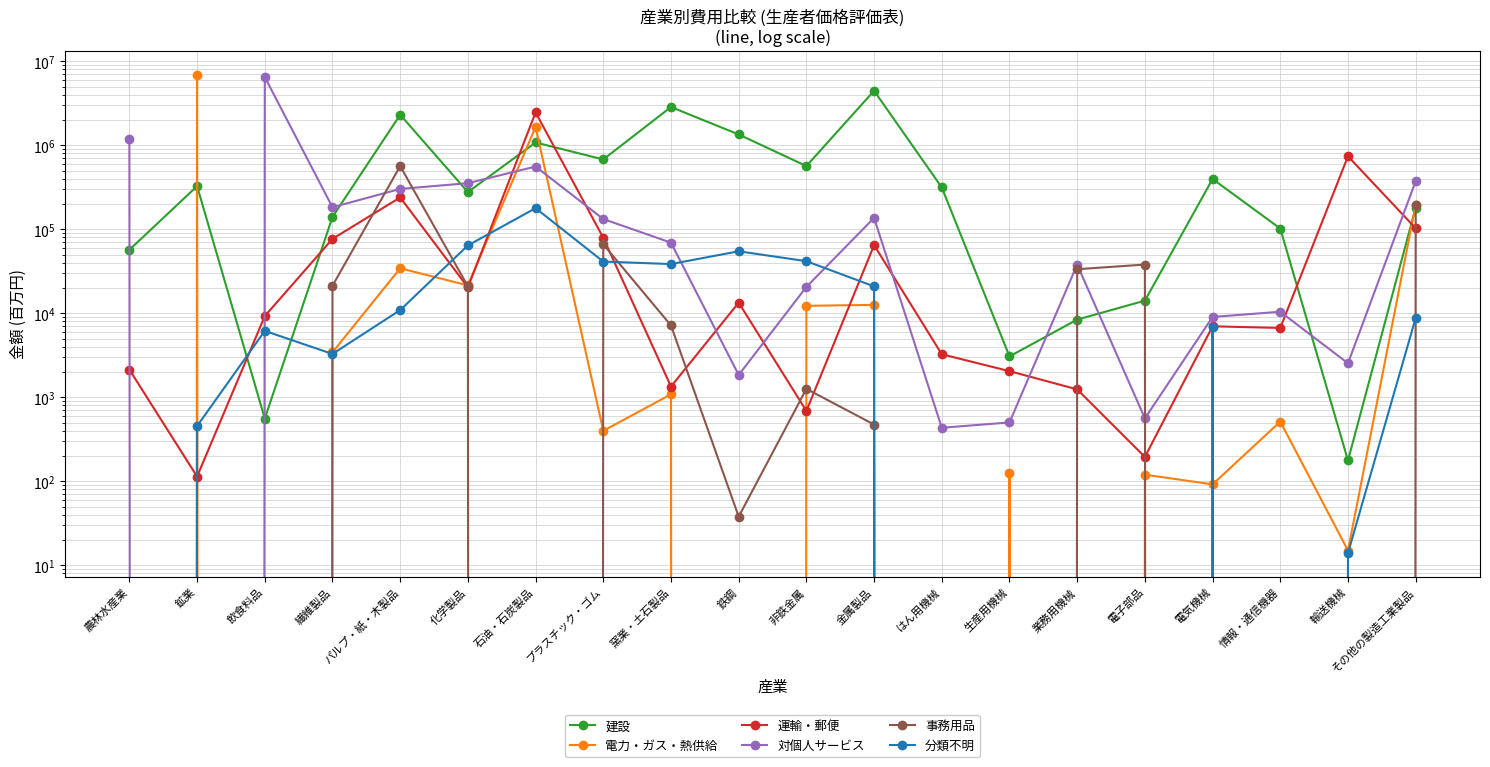

True or false: 建設 has more than 0 interior local peaks.

True